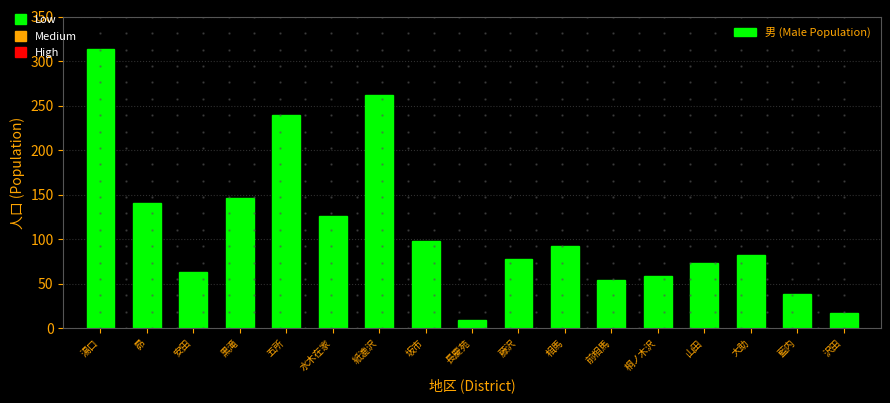

Reading right to left, what are all the values shown in this chart?

17	38	82	73	59	54	92	78	9	98	262	126	240	146	63	141	314